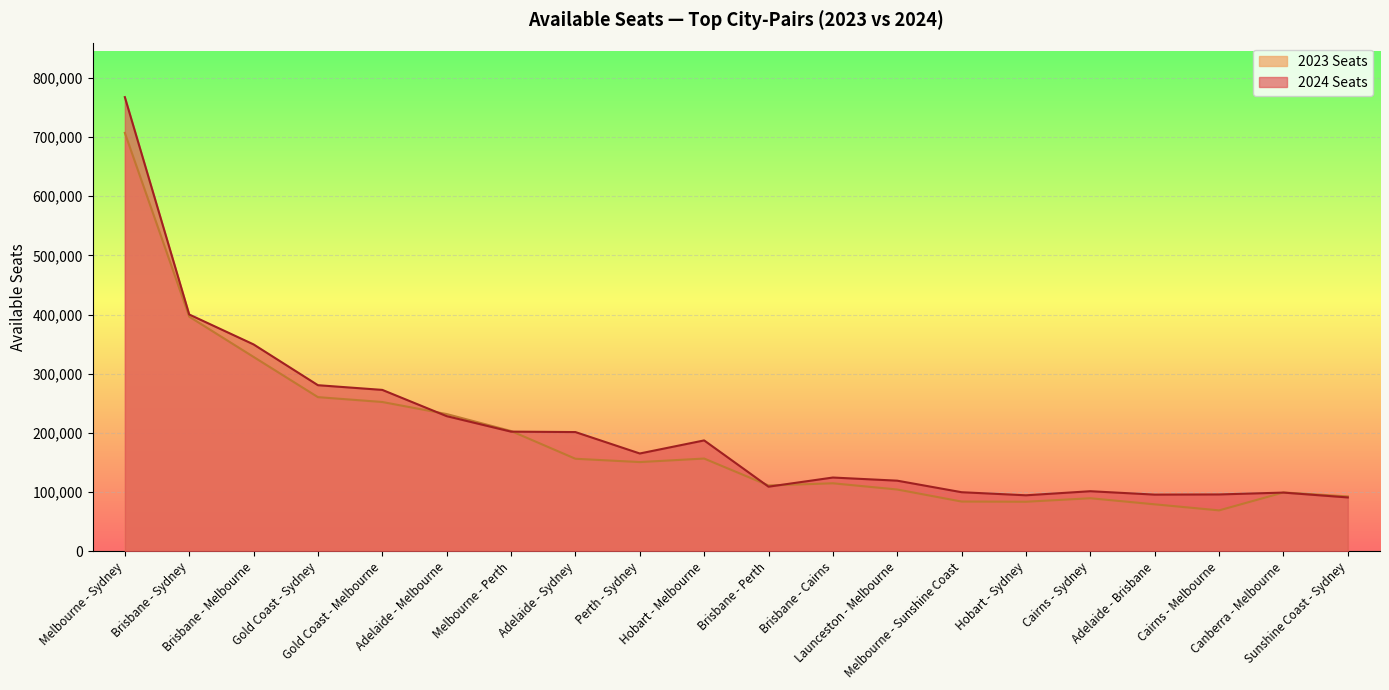

Which label corresponds to the smallest value in the chart?

Cairns - Melbourne